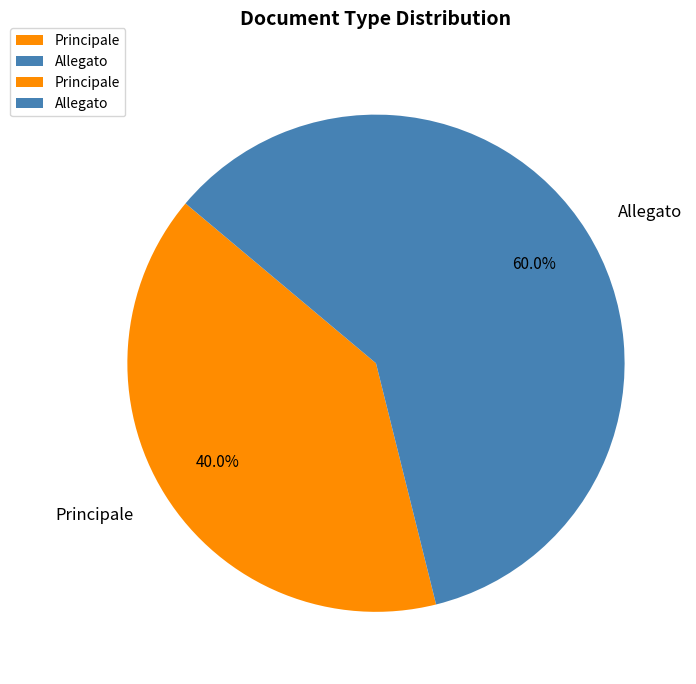

To the nearest percent, what percentage of the pie is Principale?

40%